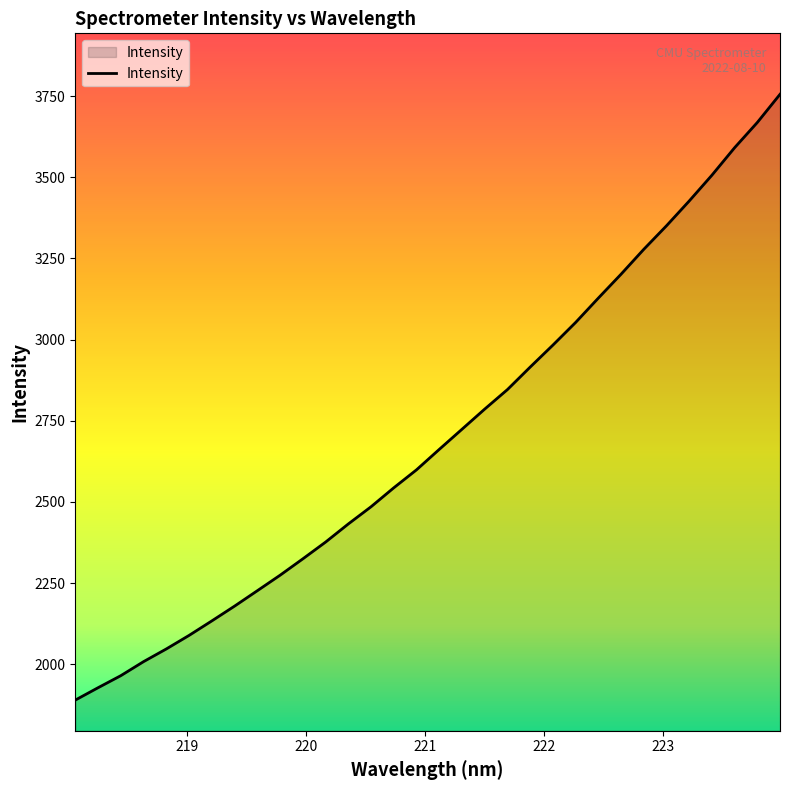

What is the greatest value displayed?

3755.5